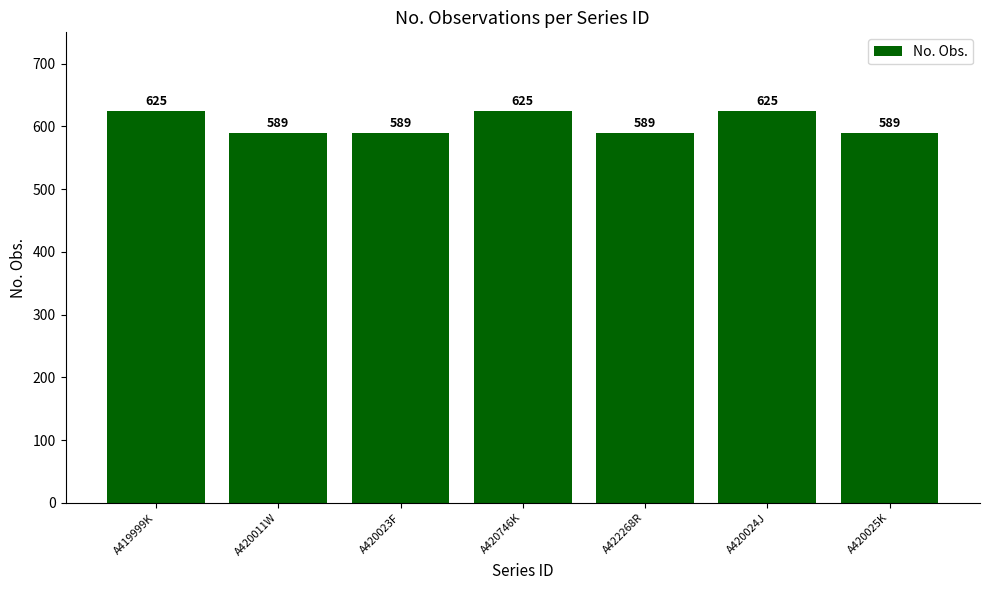

What is the change in value from A420023F to A420024J?

+36